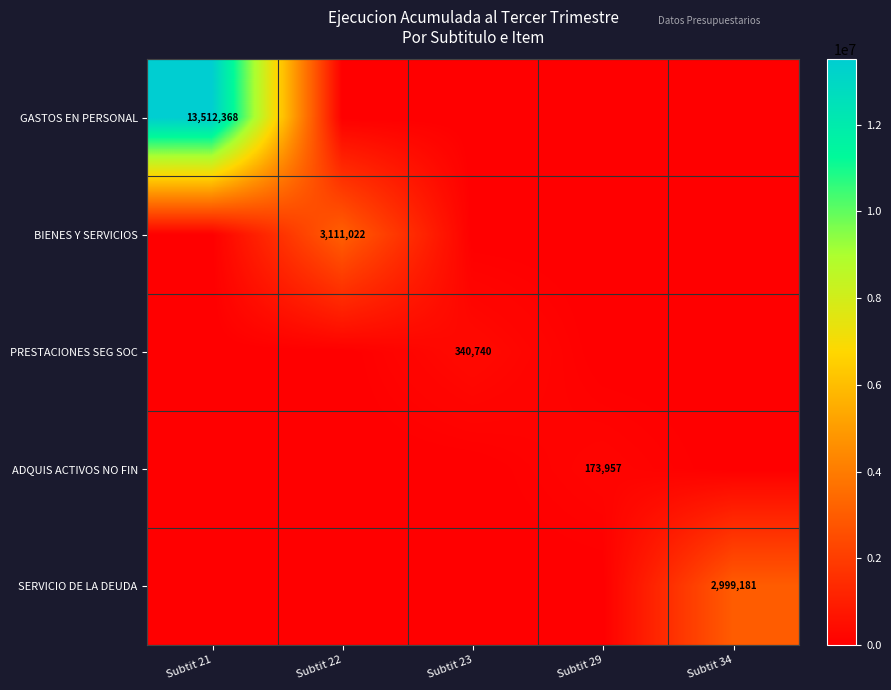

The value of SERVICIO DE LA DEUDA at Subtit 34 is 2999181. True or false?

True